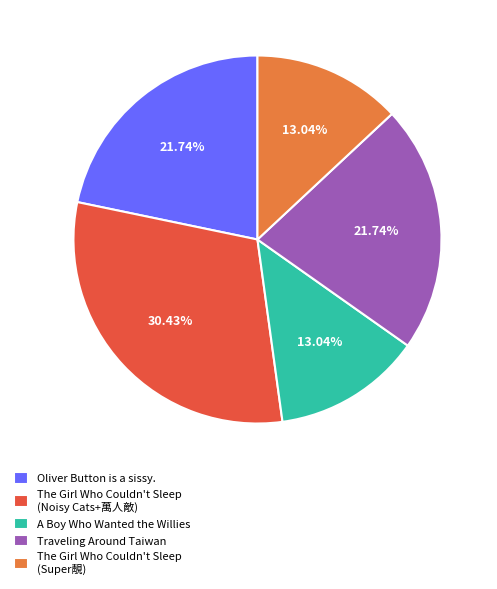

Count the number of slices in the pie.

5